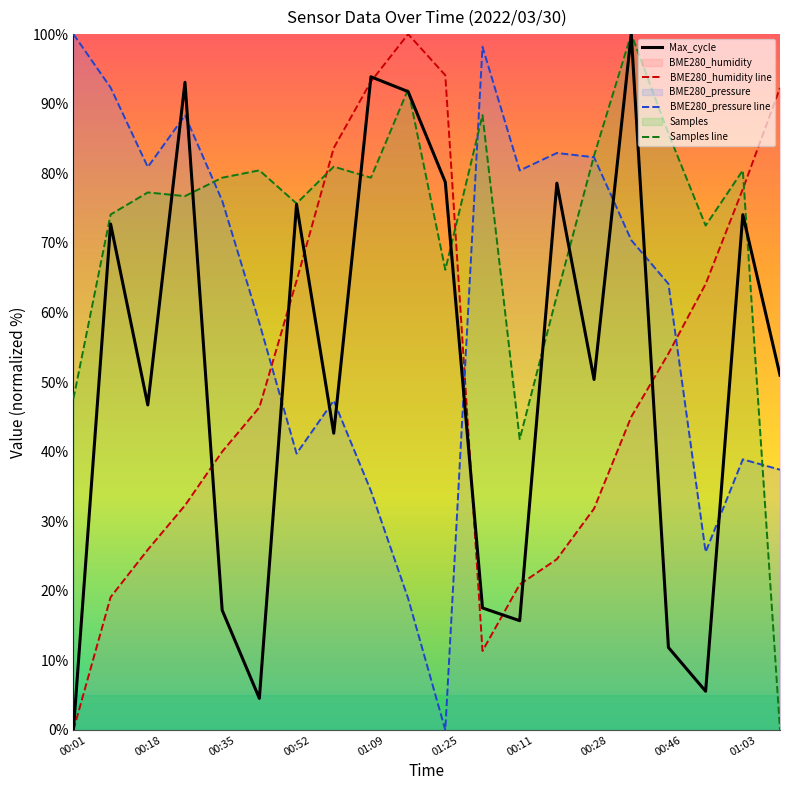

What is the sum of the Max_cycle values at 00:52 and 01:09?

169.4